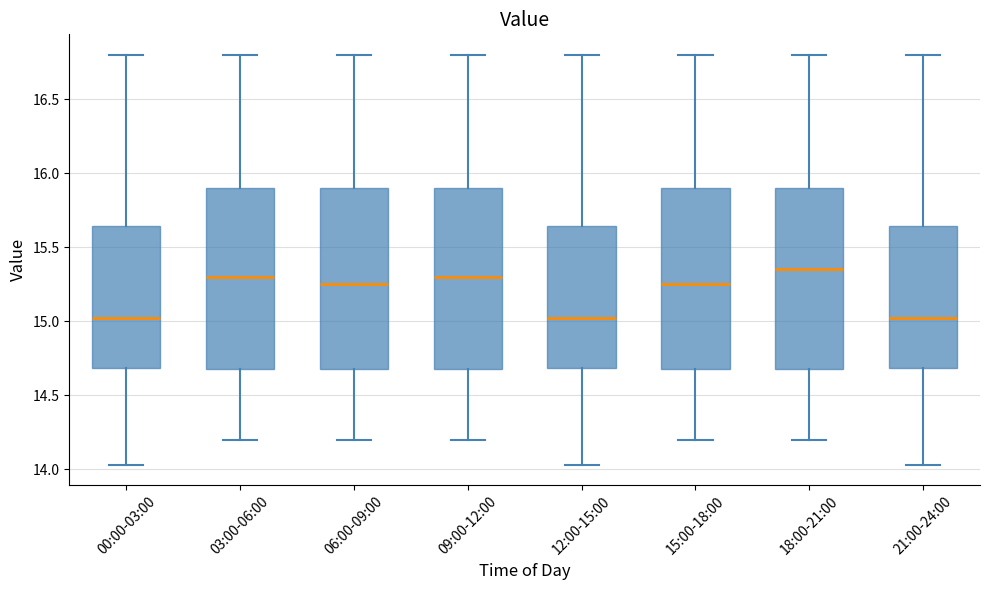

Where is the lower edge of the box for 03:00-06:00 on the y-axis? The values are not printed on the chart, so give them approximately, as read against the axis.

14.70